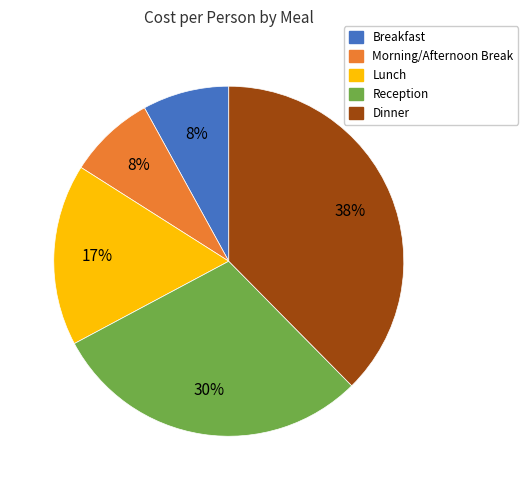

Is there any slice that represents more than half of the pie?

No